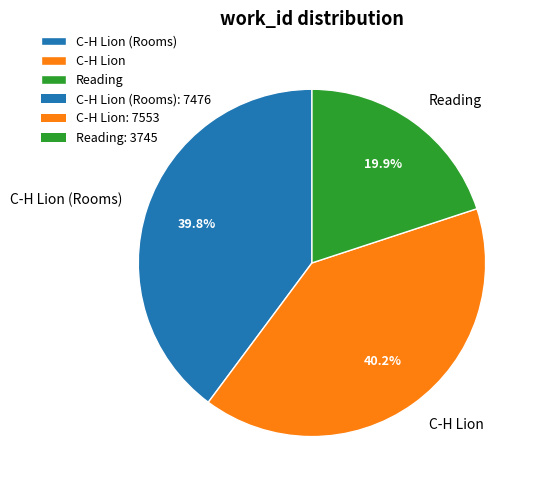

True or false: C-H Lion accounts for 29% of the total.

False